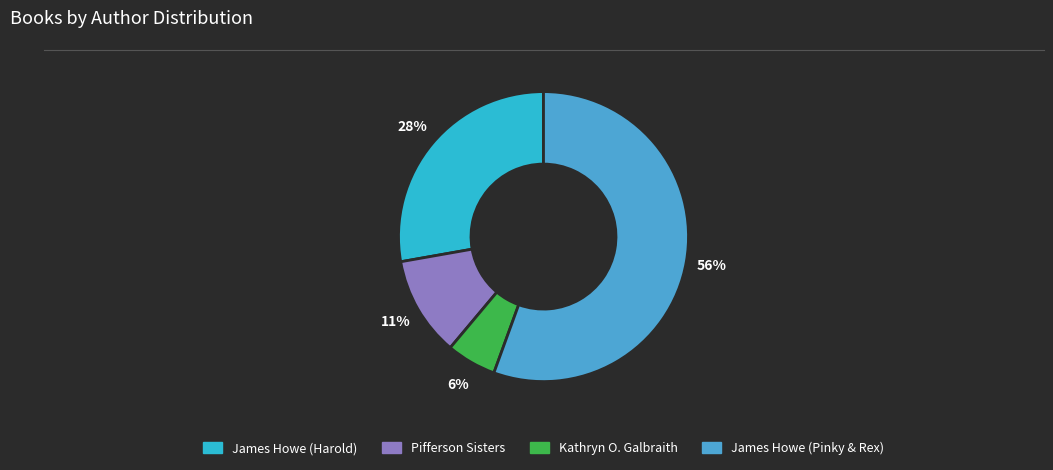

To the nearest percent, what is the average slice percentage?

25%